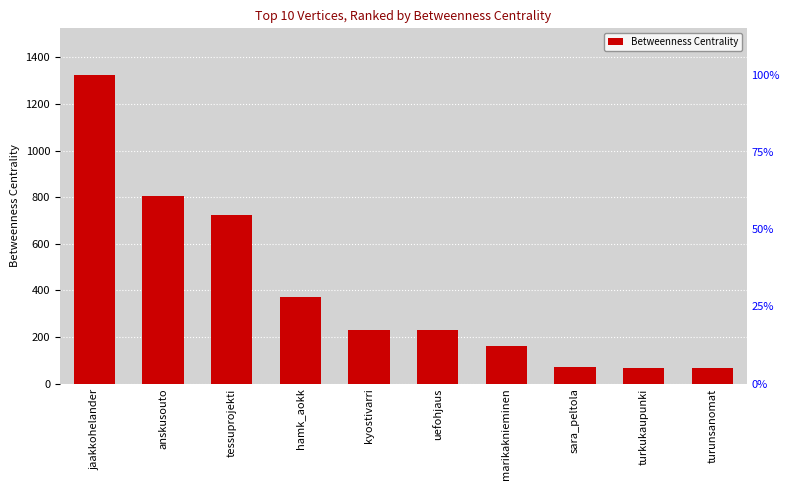

Are the bars horizontal?

No